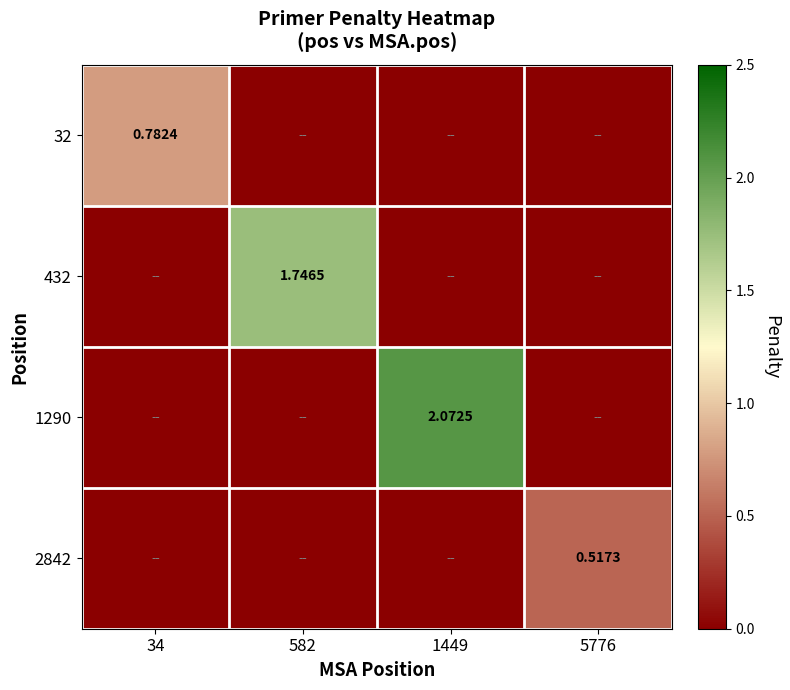

Is it true that 1290 equals 0.0 at 5776?

True